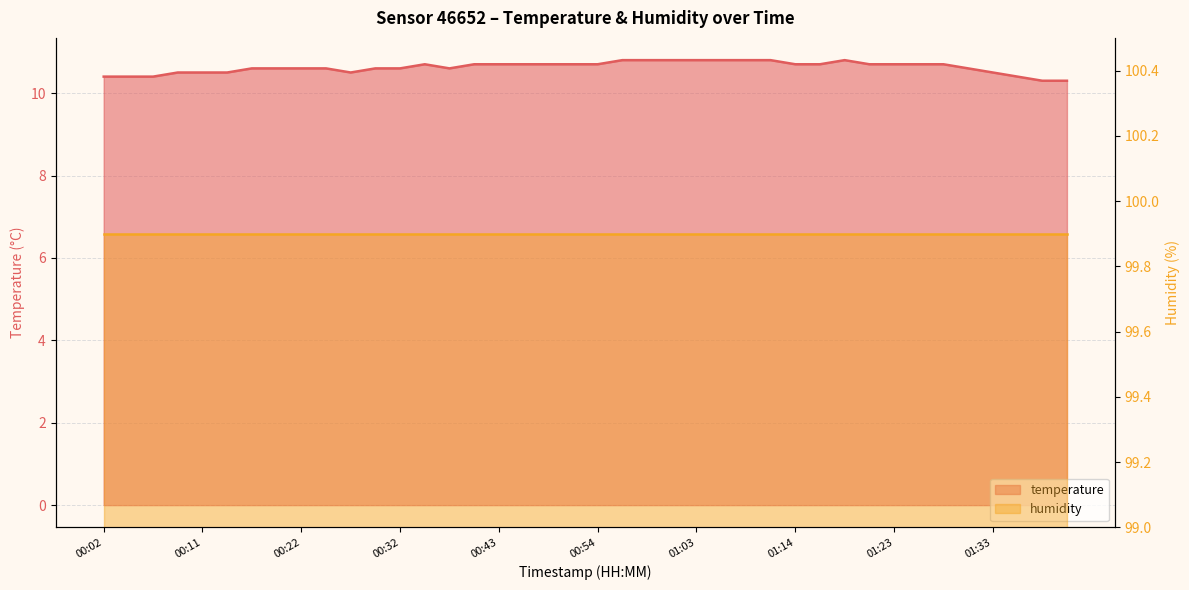

What is the label of the 27th point from the left?

01:08